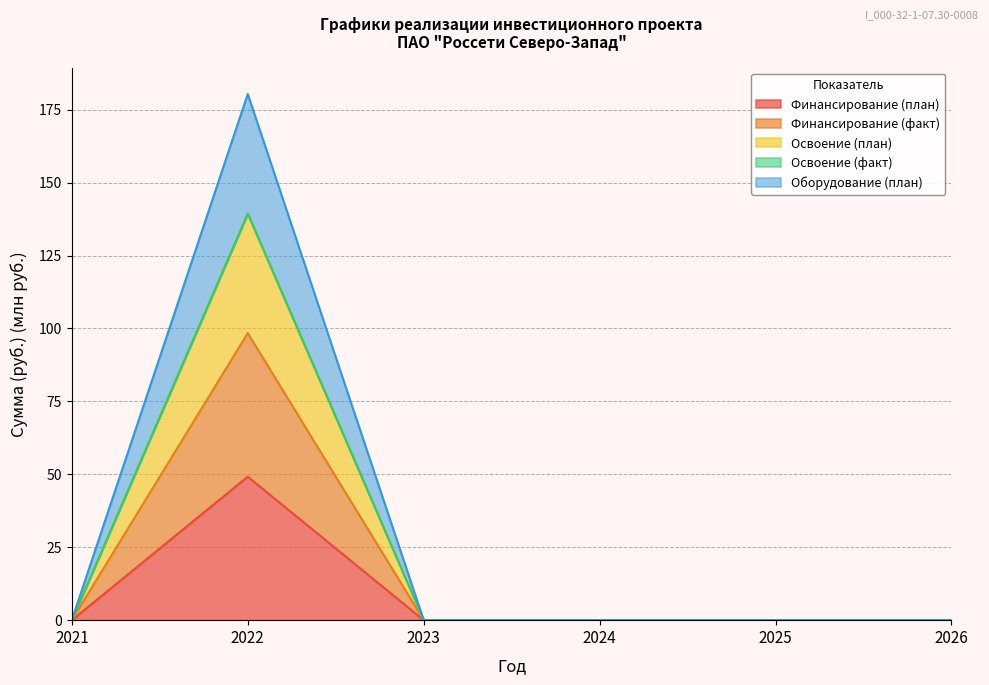

The Оборудование (план) series shows 0.0 at 2026. True or false?

True